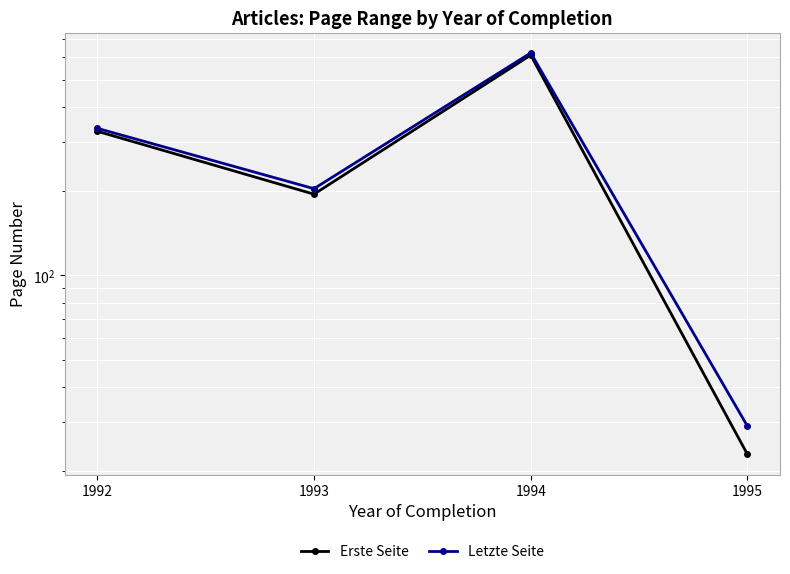

What is the minimum value shown in the chart?

23